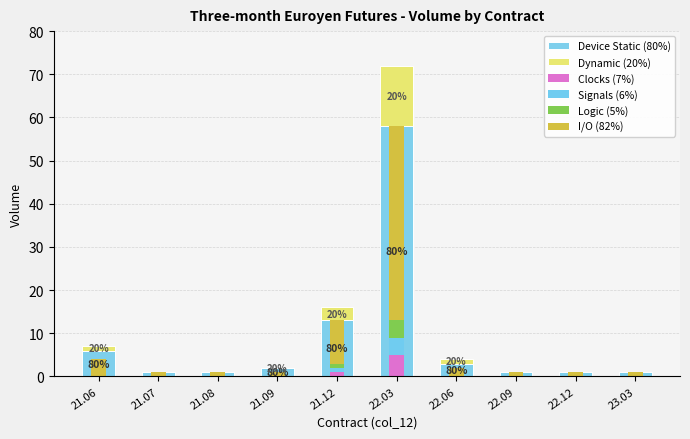

What is the difference between the maximum and minimum values in the Logic (5%) series?

4